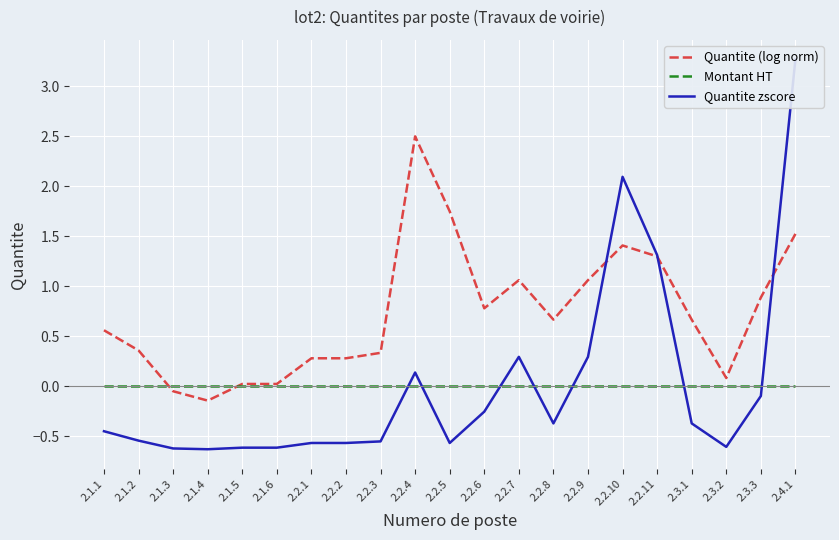

How many intersections are there between Quantite zscore and Quantite (log norm)?

3